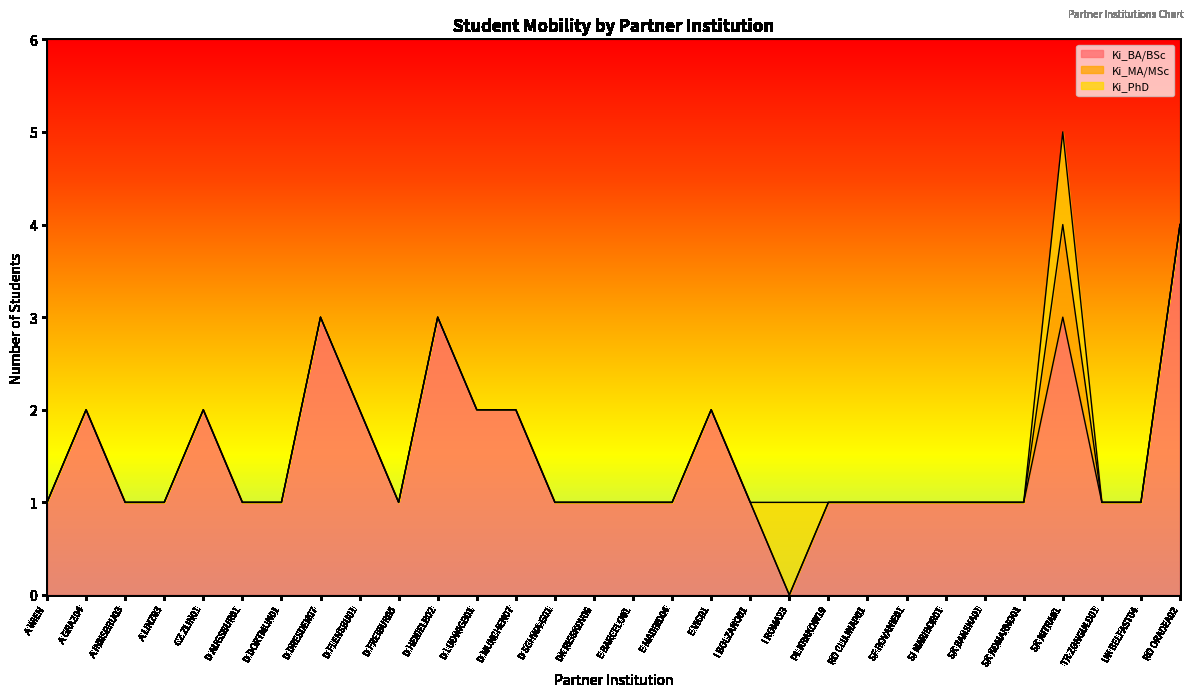

What is the label of the 26th point from the right?

CZ ZLIN01